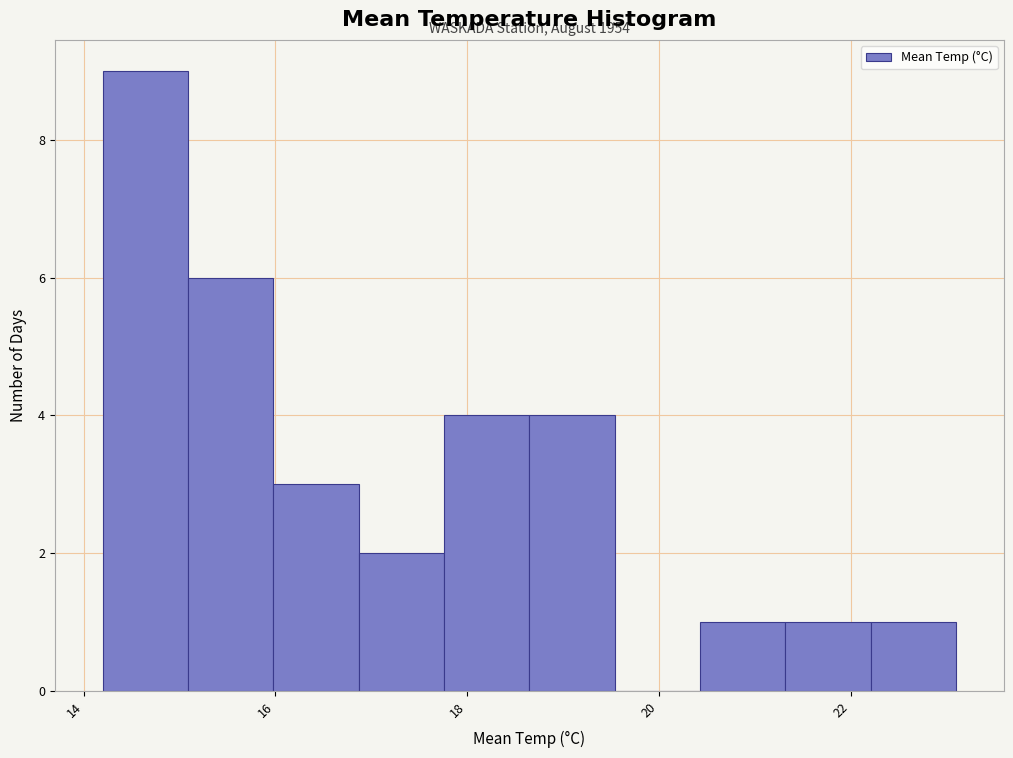

Which range on the x-axis has the tallest bar?

14.2 to 15.0